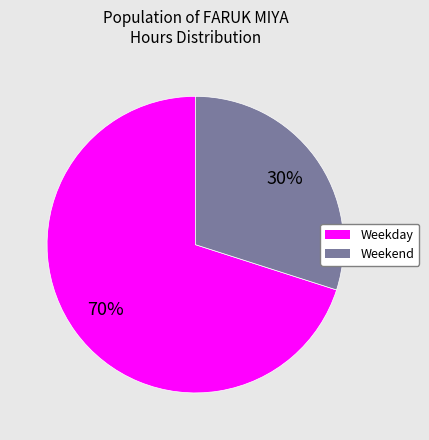

Is there a majority slice in this chart?

Yes